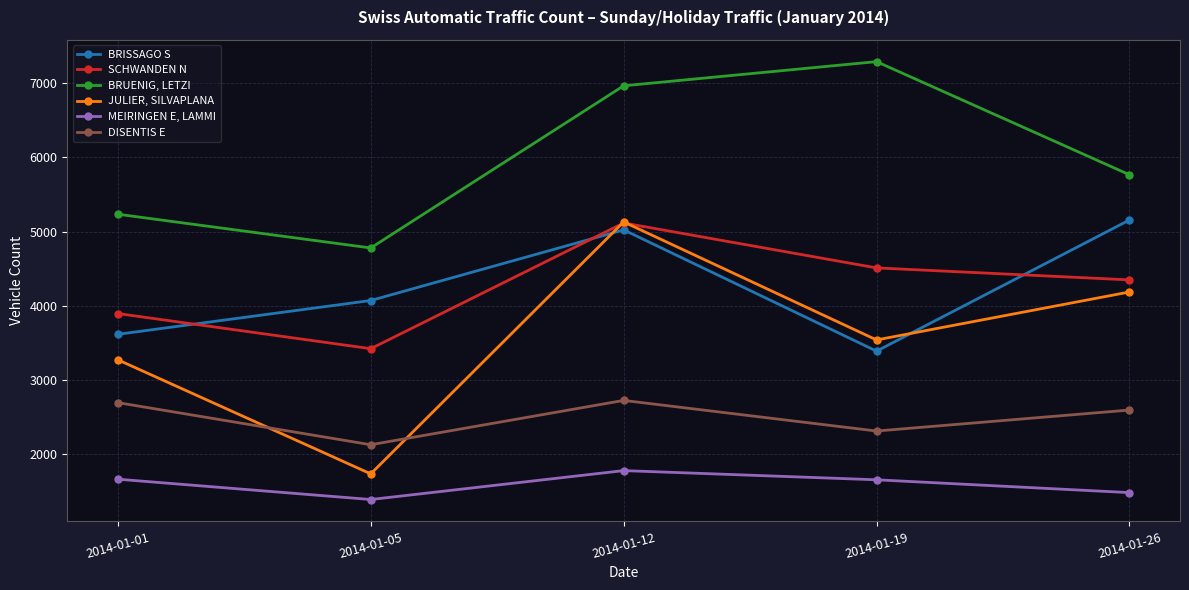

The value of BRUENIG, LETZI at 2014-01-12 is 11744. True or false?

False